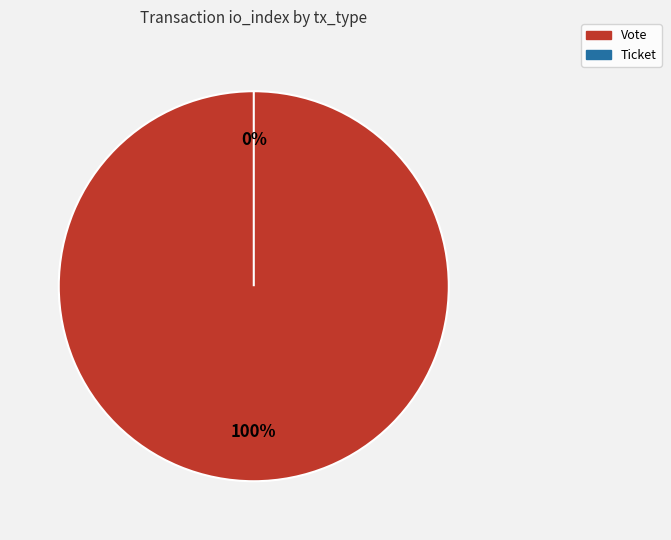

To the nearest percent, what is the difference between the Ticket and Vote slice percentages?

100%